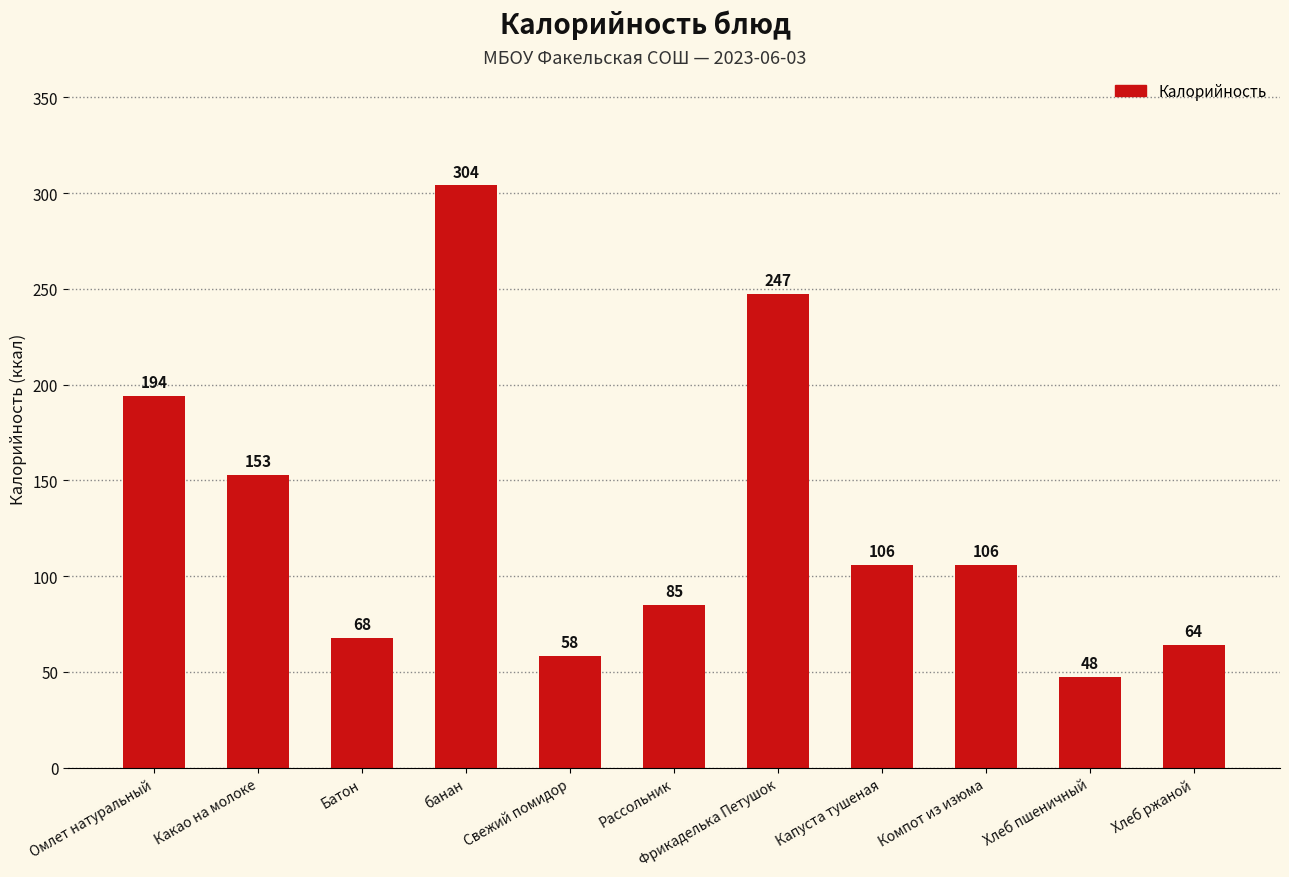

True or false: the data shows 200.4 at банан.

False